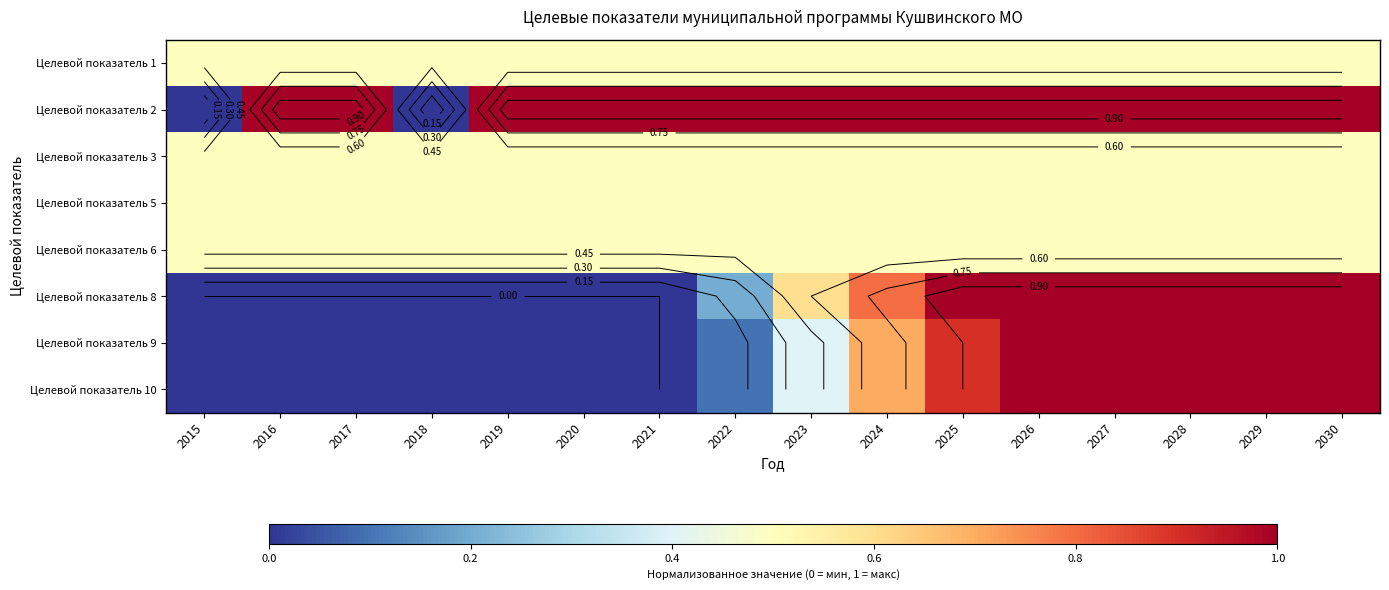

What is the total value across all series at 2018?

2.0